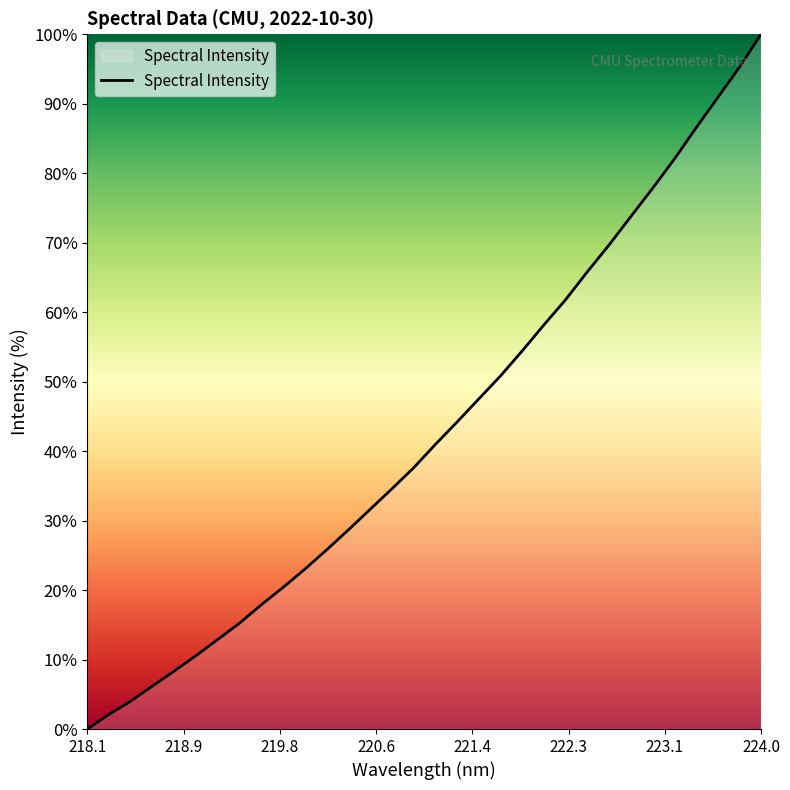

How many positive values are there?

31